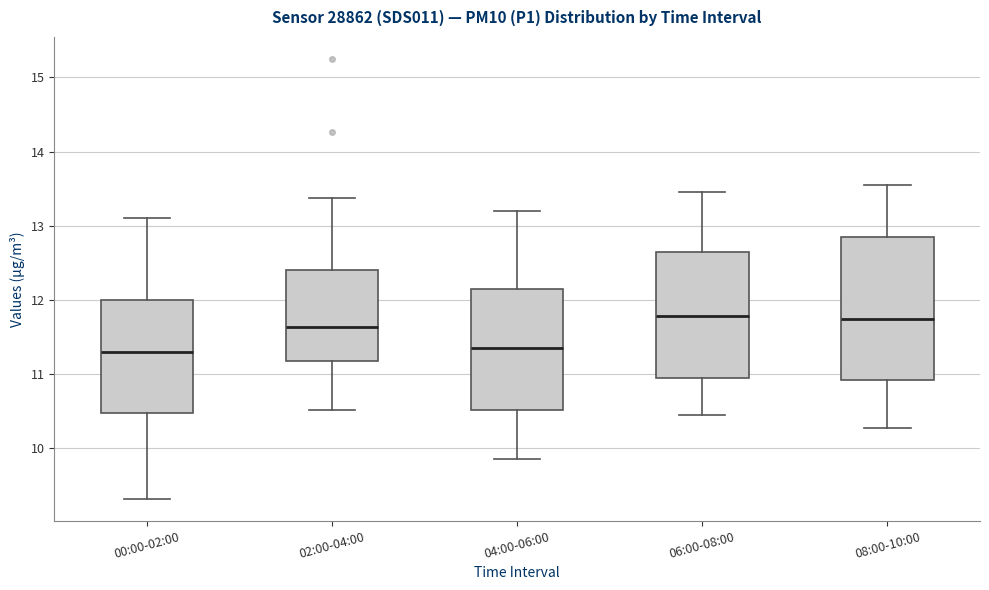

Reading left to right, read every box against the y-axis: the position of its median line, the range the box covers, and the ends of its whiskers. The values are not printed on the chart, so give them approximately, as read against the axis.

00:00-02:00: median 11.3, box 10.5 to 12.0, whiskers 9.3 to 13.1
02:00-04:00: median 11.6, box 11.2 to 12.4, whiskers 10.5 to 13.4
04:00-06:00: median 11.4, box 10.5 to 12.2, whiskers 9.9 to 13.2
06:00-08:00: median 11.8, box 11.0 to 12.7, whiskers 10.5 to 13.5
08:00-10:00: median 11.8, box 10.9 to 12.9, whiskers 10.3 to 13.6